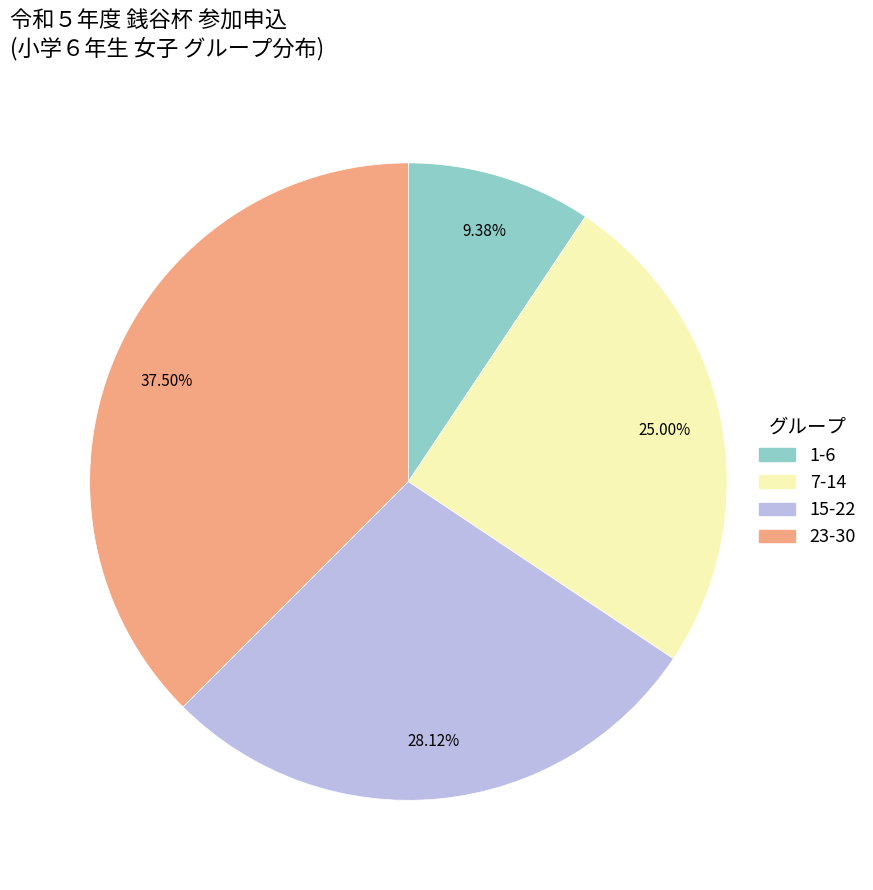

Does any single category account for the majority?

No